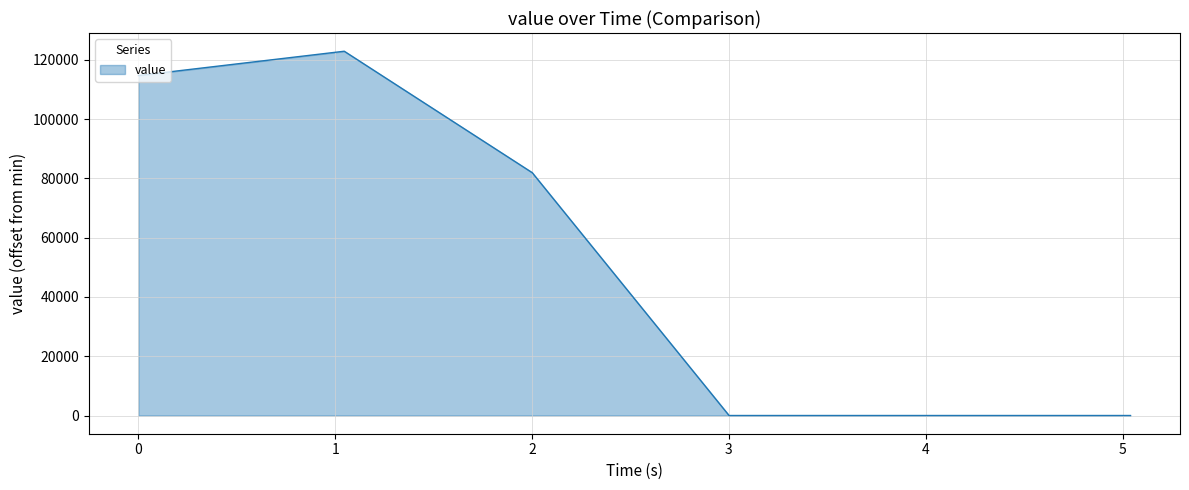

What is the difference between the maximum and minimum values?

122880